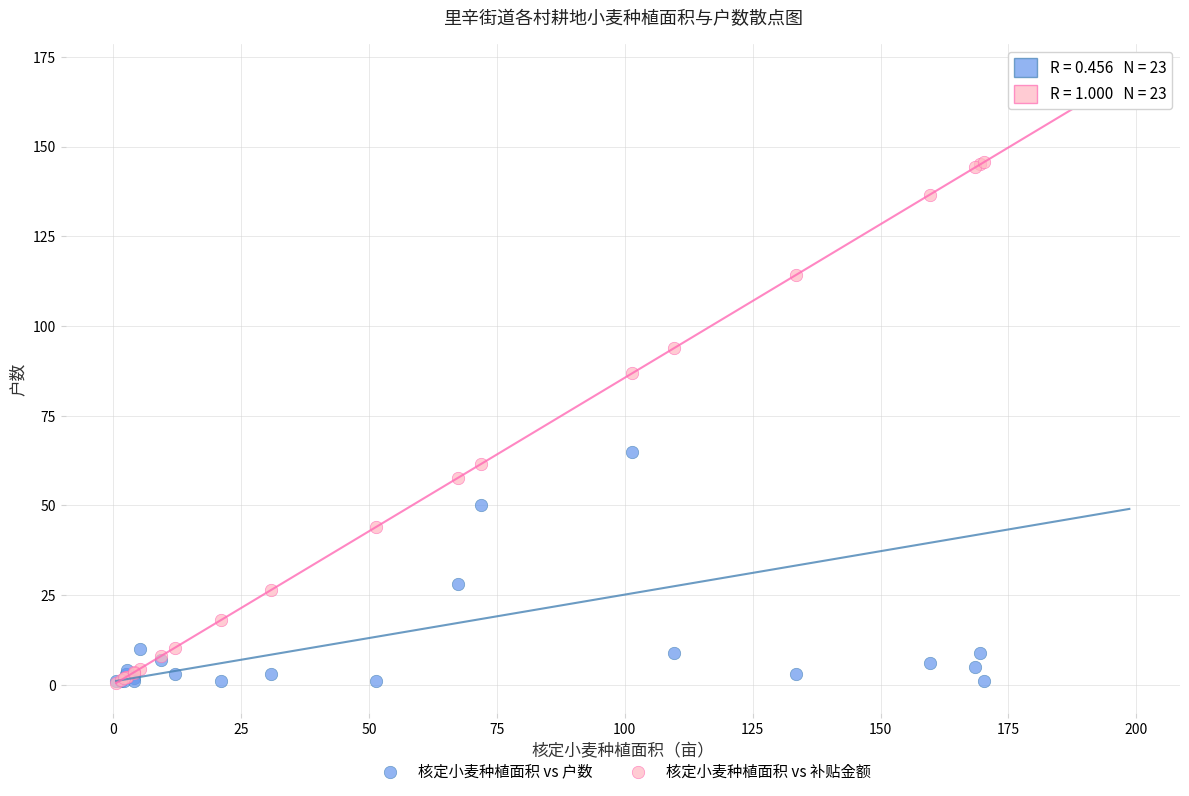

Across all series, what Y value is closest to 85?

86.9